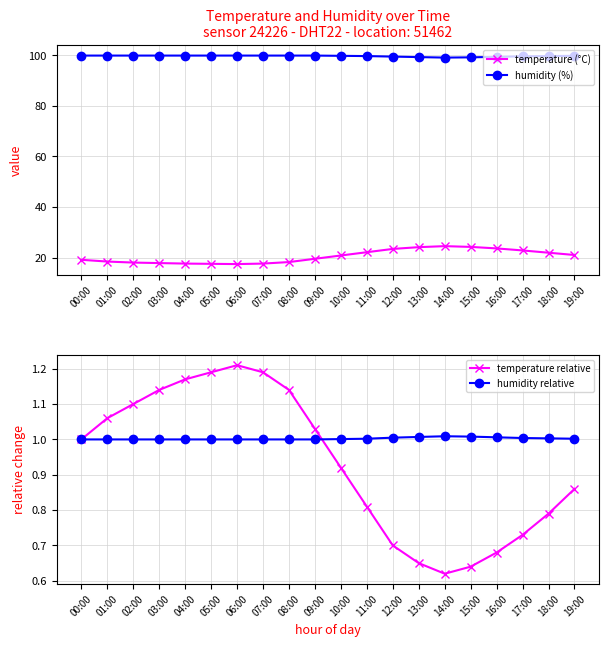

Is this an area chart (filled region under the line)?

No